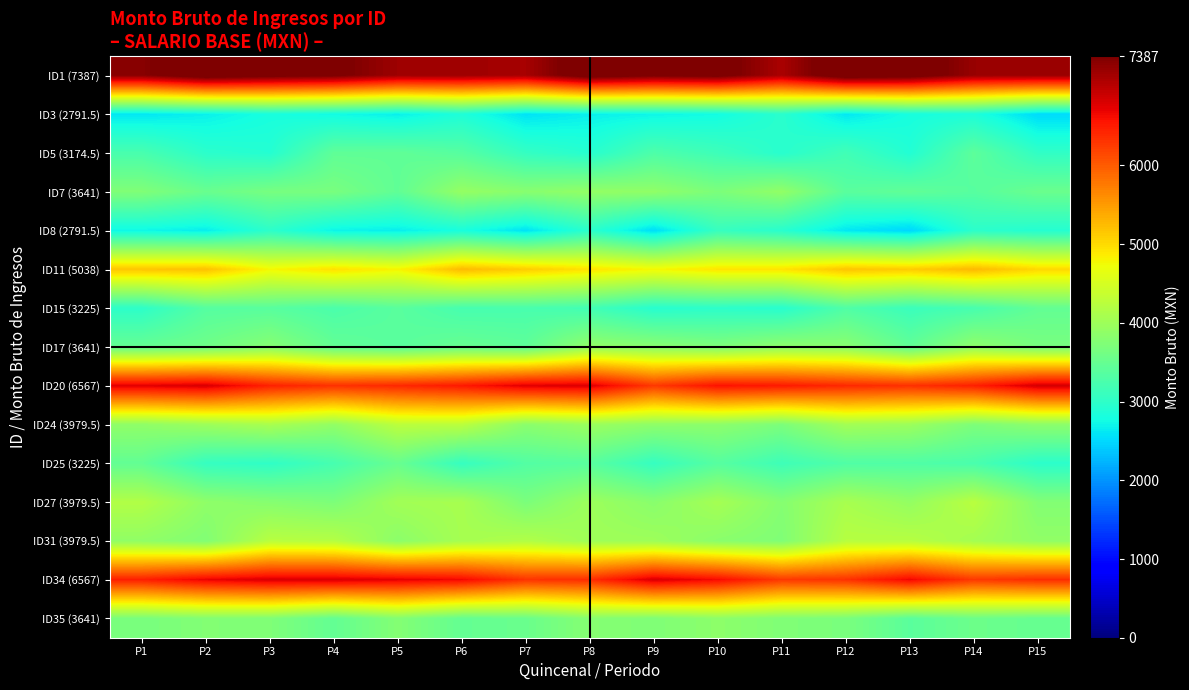

Count the number of categories in the chart.

15